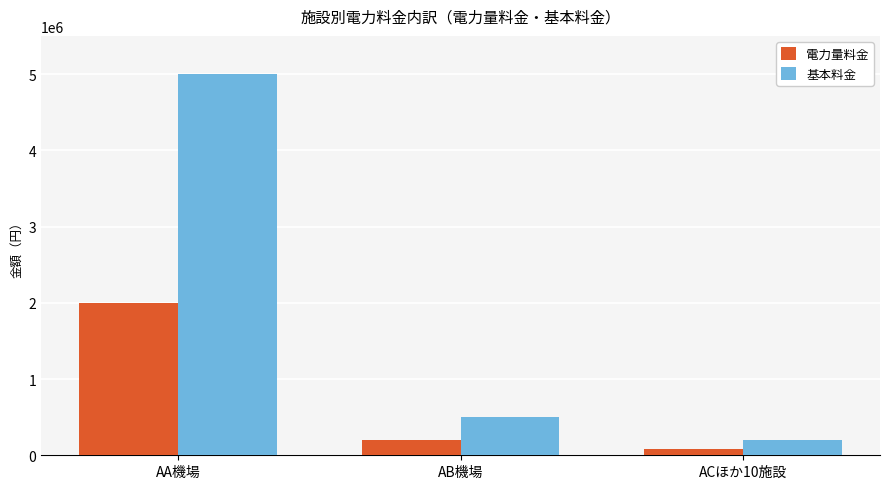

The 基本料金 series shows 6769009 at AA機場. True or false?

False